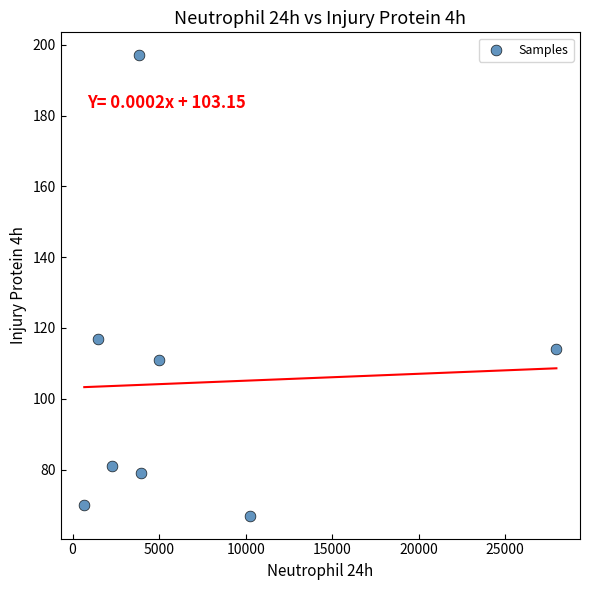

What is the average X value?

6924